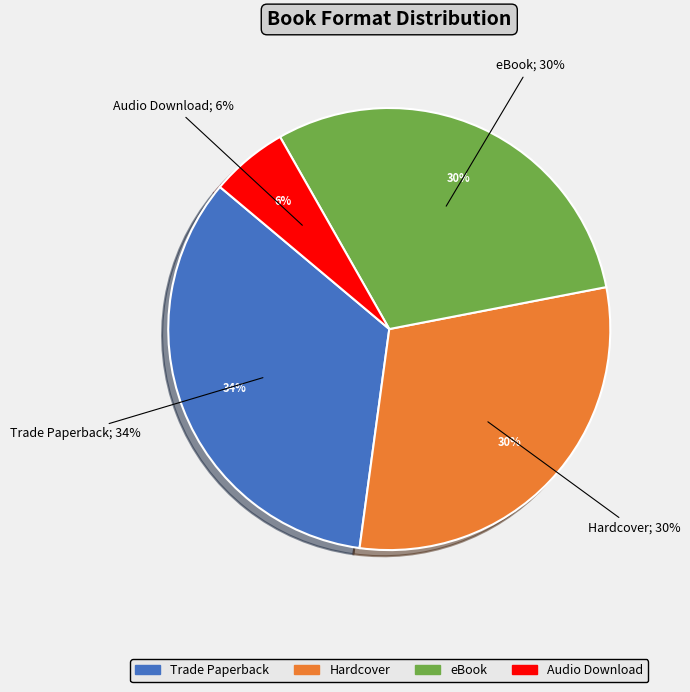

How many slices are in this pie chart?

4